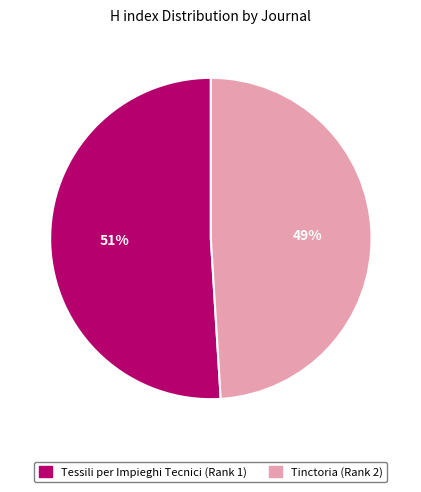

Is there any slice that represents more than half of the pie?

Yes